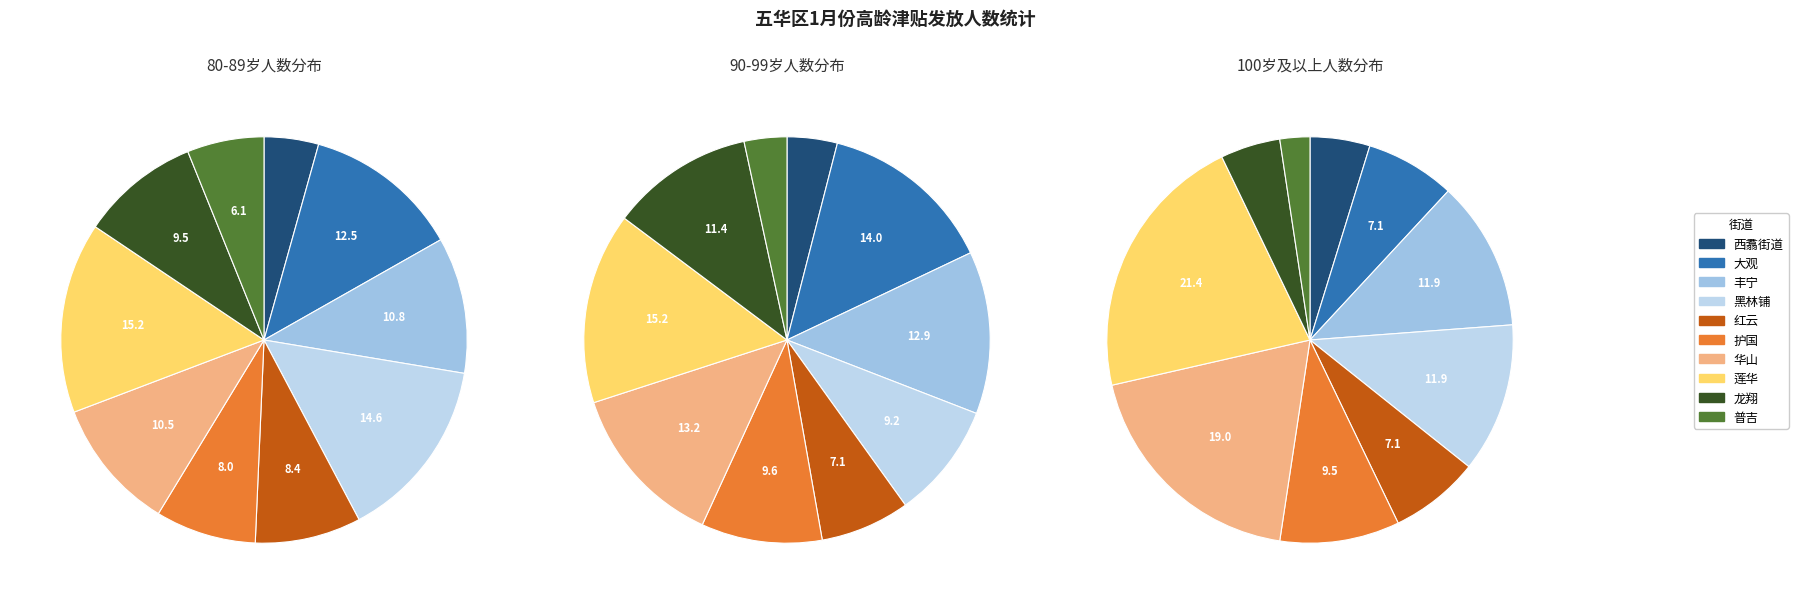

Which series changed the most between 大观 and 龙翔?

80-89岁